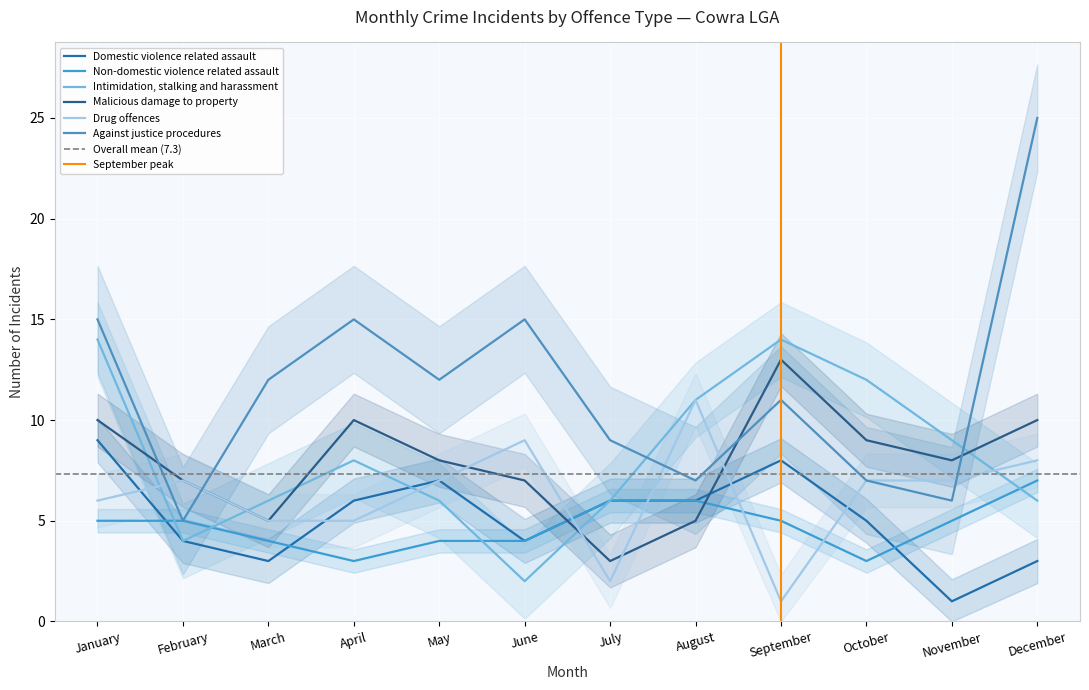

The value of Against justice procedures at April is 15. True or false?

True